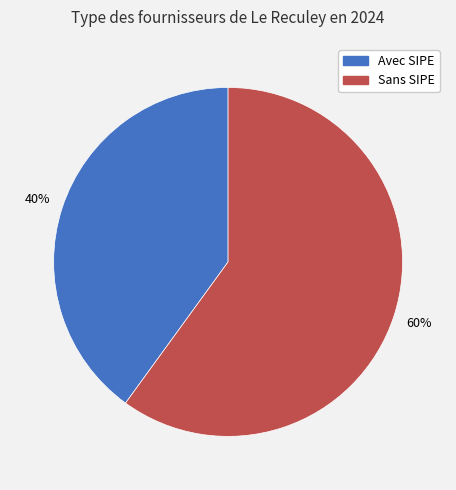

To the nearest percent, what is the average slice percentage?

50%